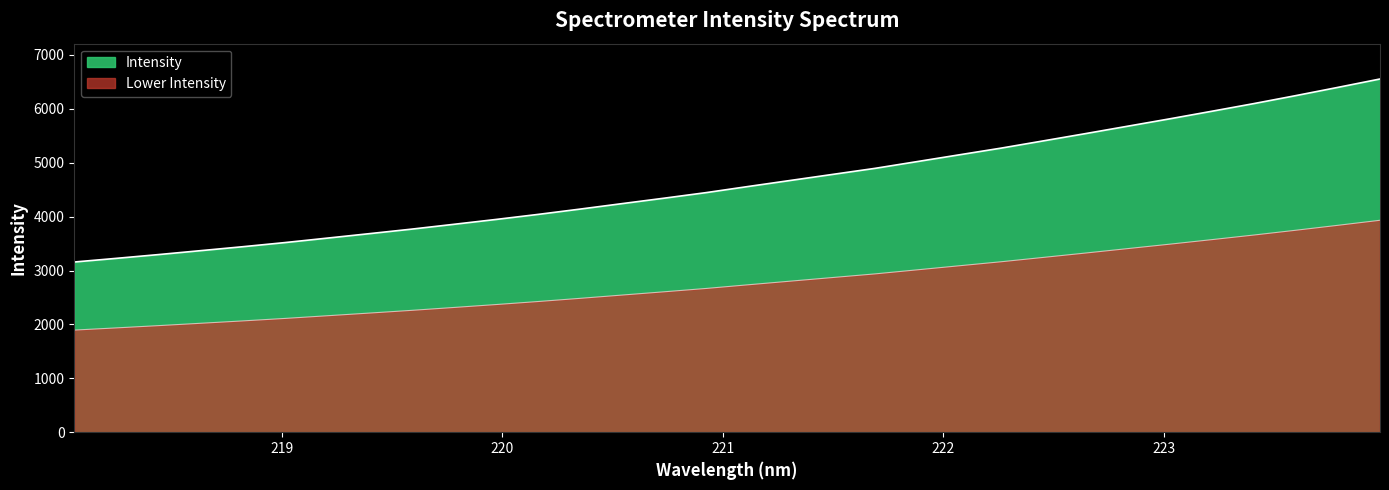

Approximately how many times larger is the value at 222.6447 compared to 219.7801?

1.4